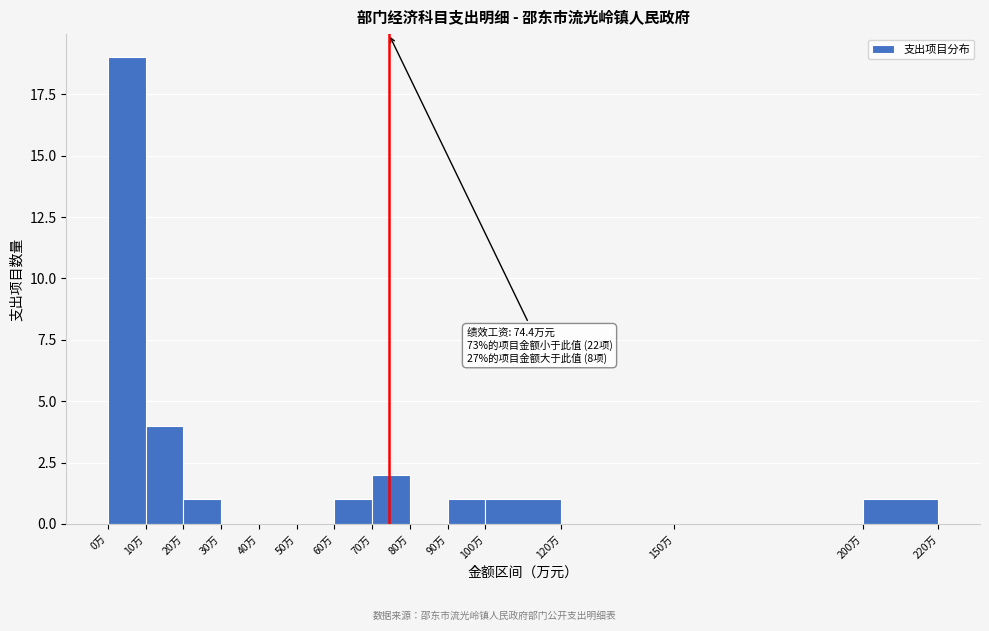

Which range on the x-axis has the tallest bar?

0 to 10